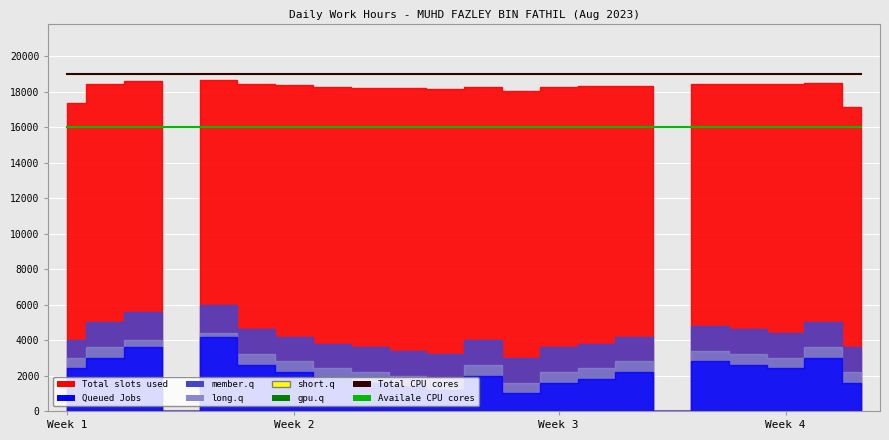

The value of Availale CPU cores at 12 is 16000. True or false?

True